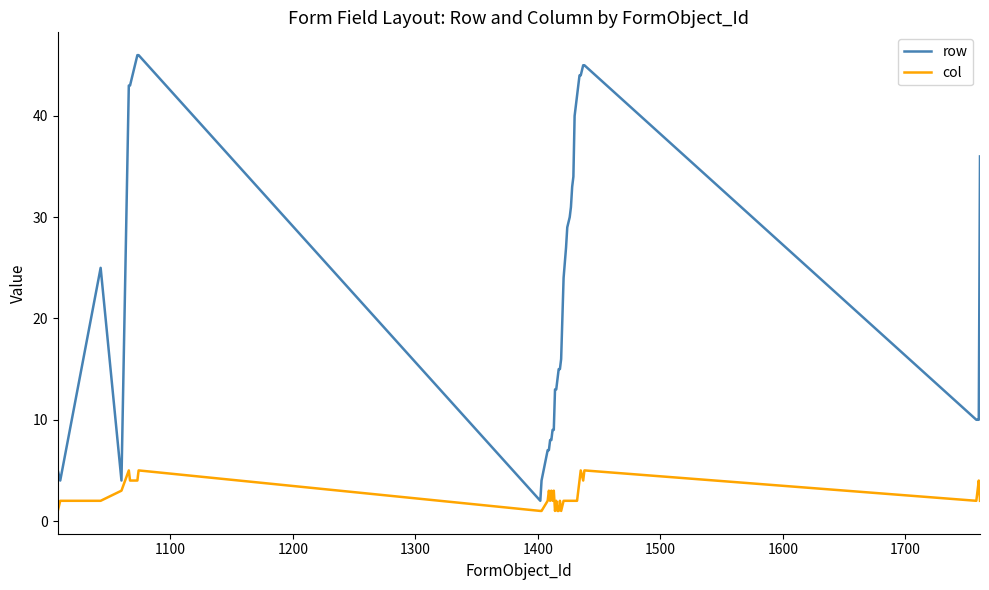

What is the greatest value displayed?

46